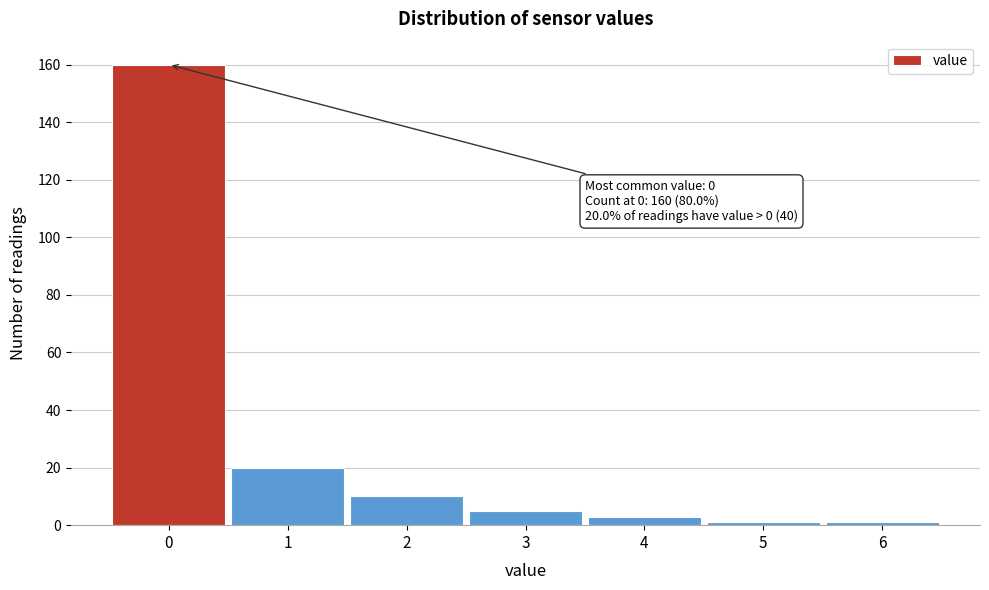

Over which range of the x-axis is the bar tallest?

-0.5 to 0.5